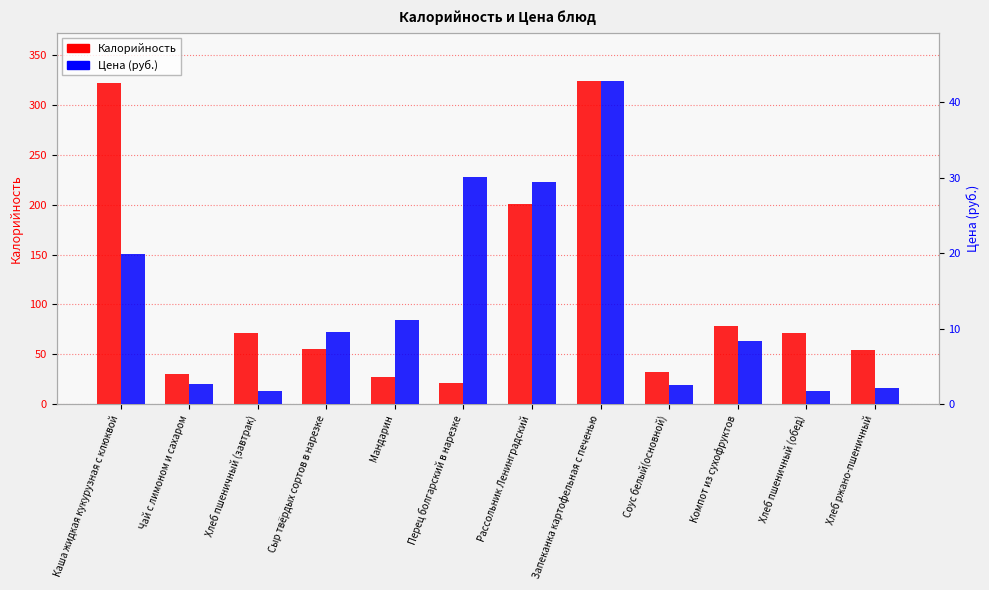

Which label corresponds to the smallest value in the chart?

Хлеб пшеничный (завтрак)